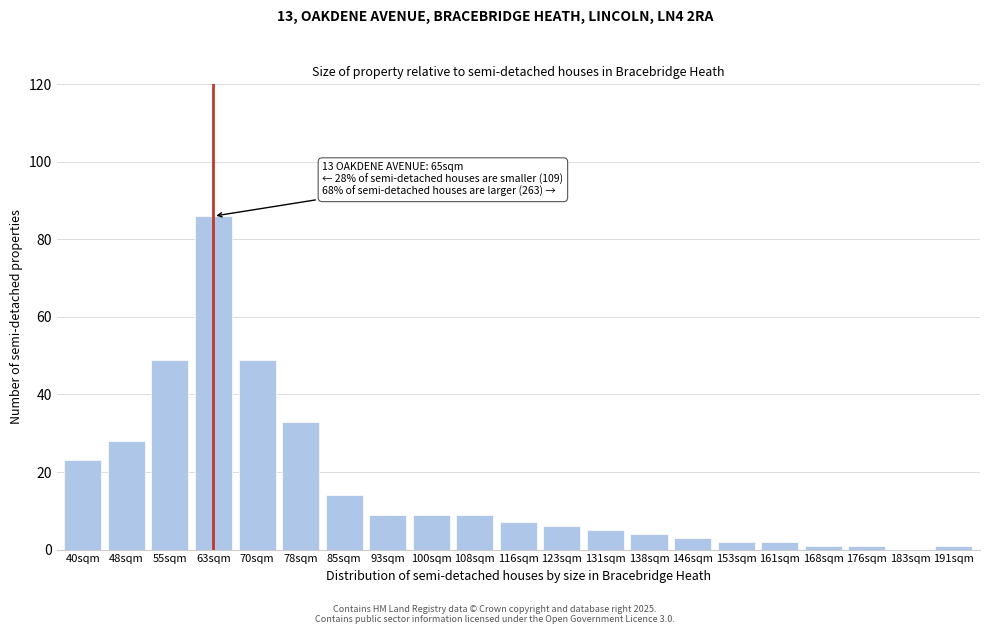

Reading left to right, what are all the values shown in this chart?

40sqm=23	48sqm=28	55sqm=49	63sqm=86	70sqm=49	78sqm=33	85sqm=14	93sqm=9	100sqm=9	108sqm=9	116sqm=7	123sqm=6	131sqm=5	138sqm=4	146sqm=3	153sqm=2	161sqm=2	168sqm=1	176sqm=1	183sqm=0	191sqm=1